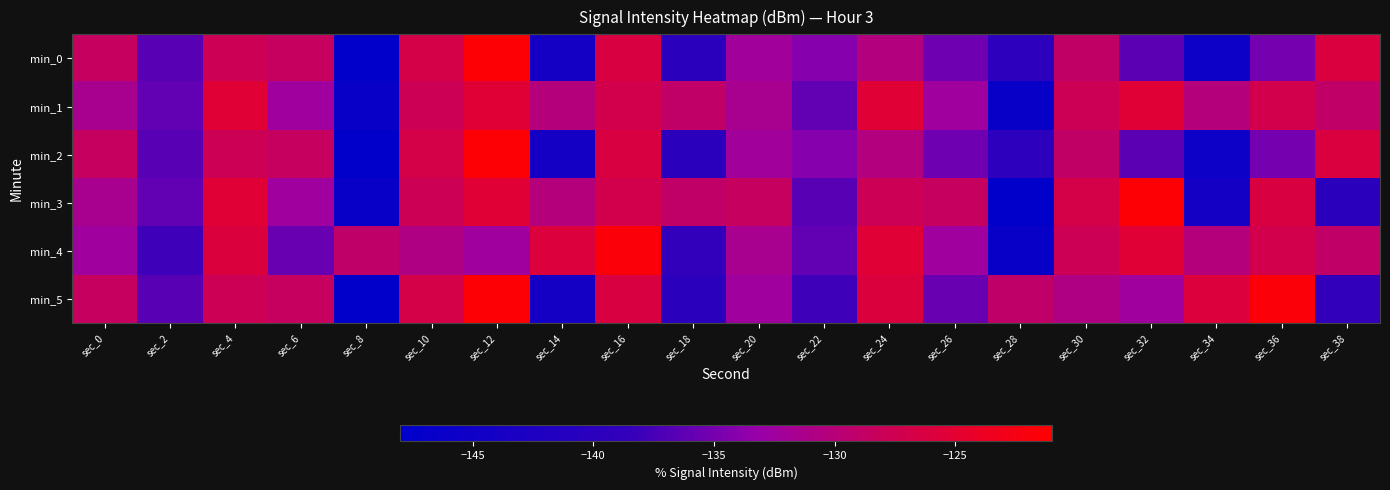

Rank the series at sec_0 from highest to lowest value.

min_0, min_2, min_5, min_1, min_3, min_4